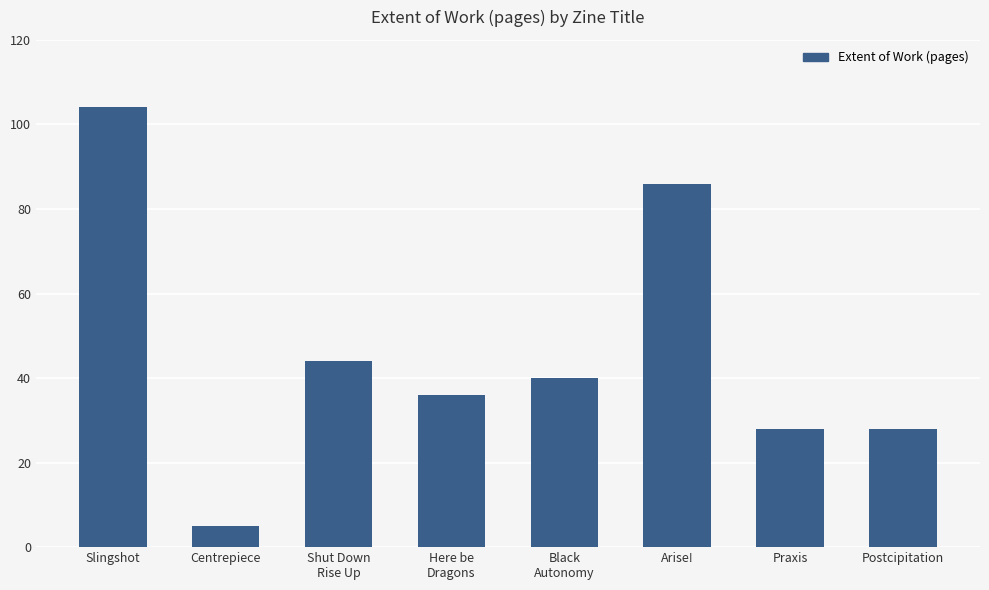

What is the average value?

46.4